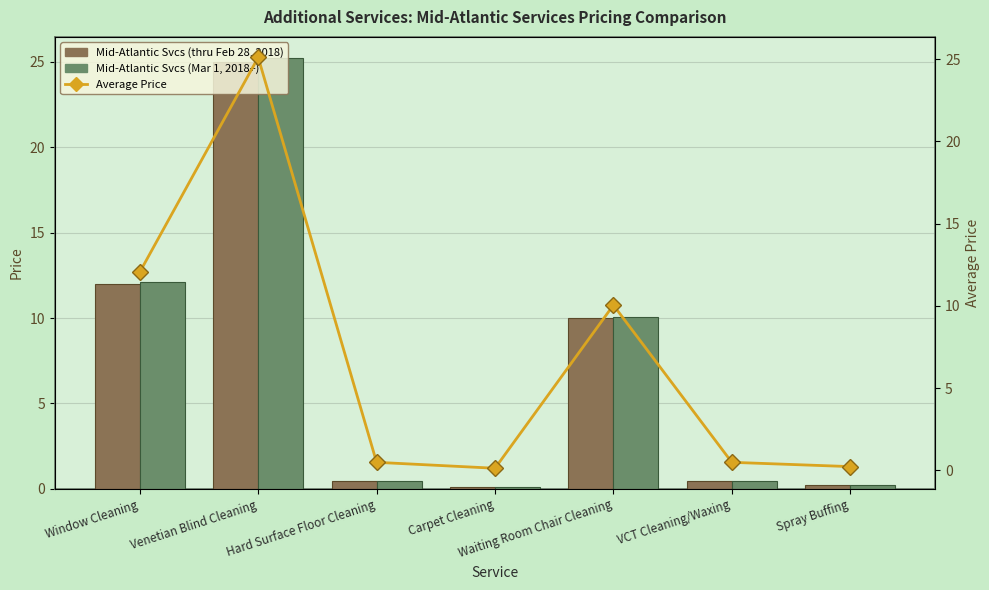

What is the difference between the maximum and minimum values in the Mid-Atlantic Services (thru Feb 28, 2018) series?

24.9